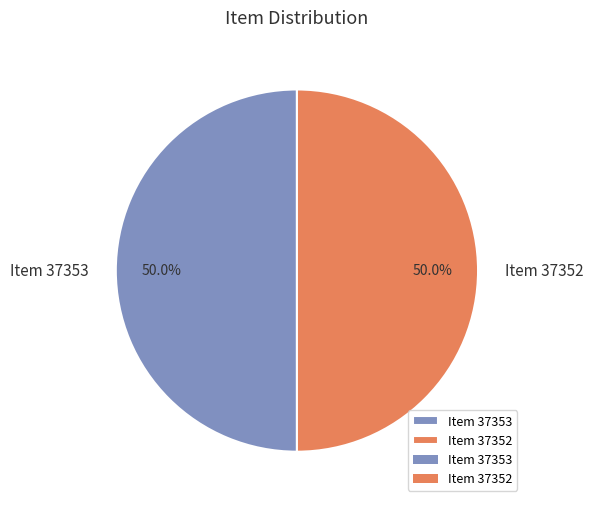

How many segments does this pie chart have?

2